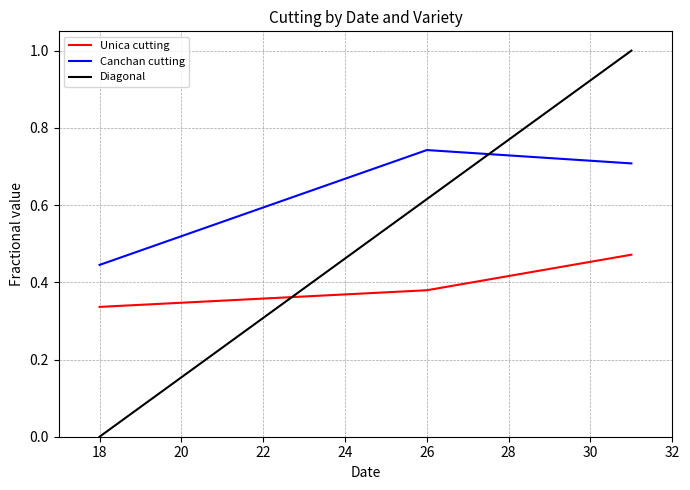

What is the highest value of the Diagonal series?

1.0